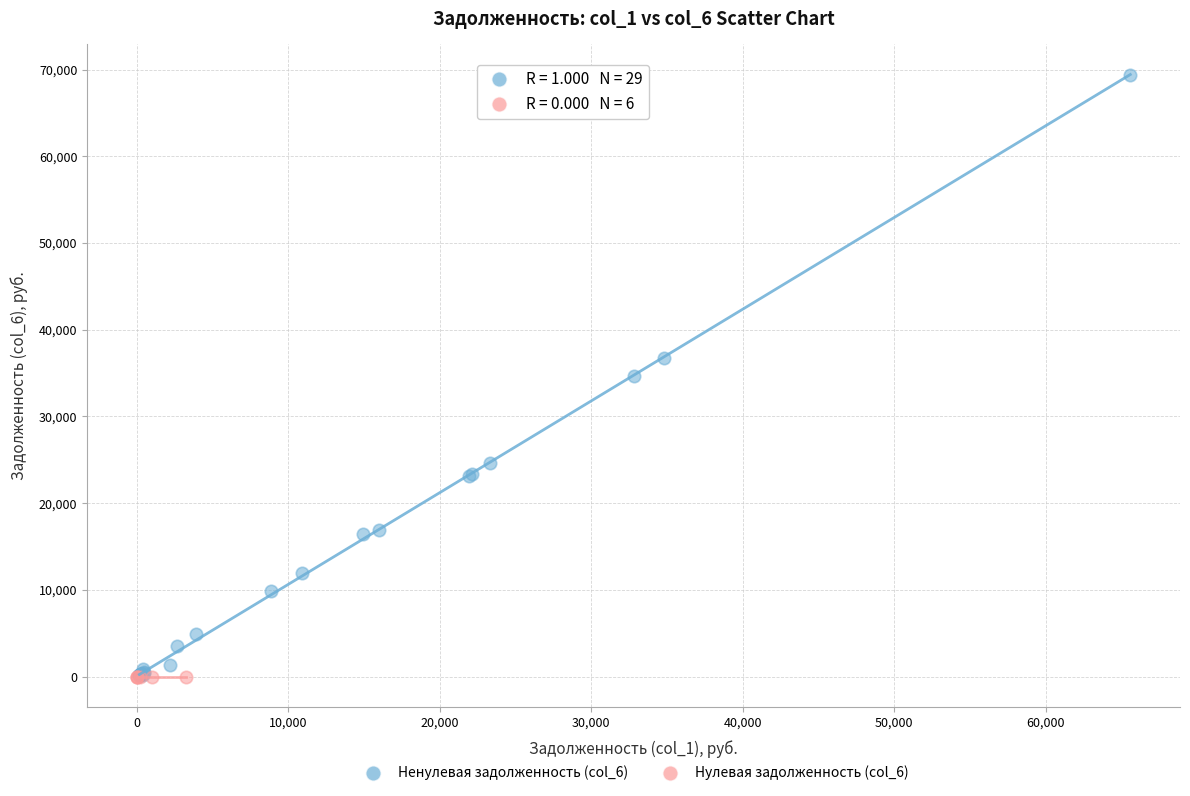

Which series contains the highest Y value?

Ненулевая задолженность (col_6)